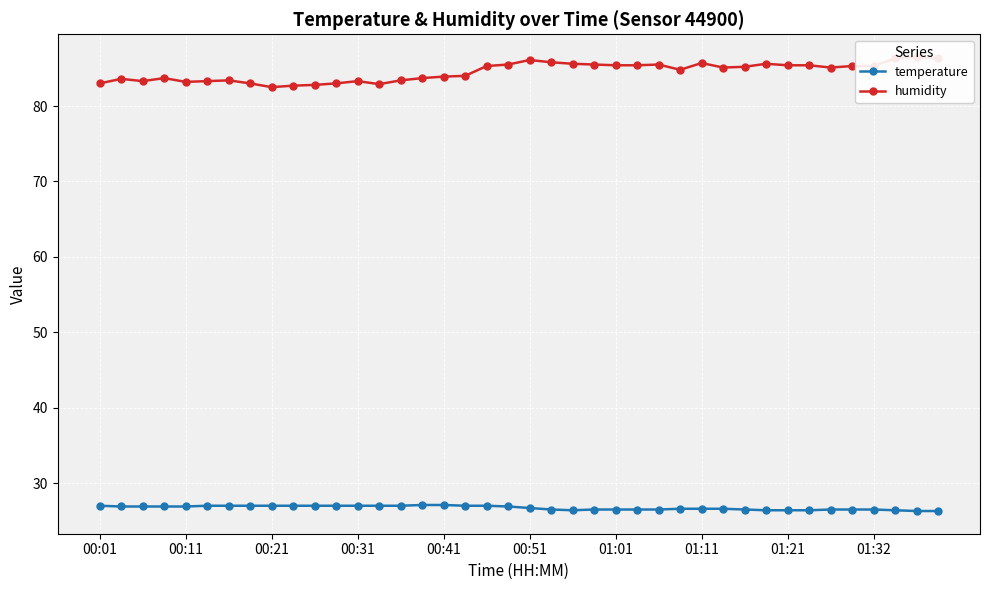

What are all the series names shown in the legend?

temperature, humidity